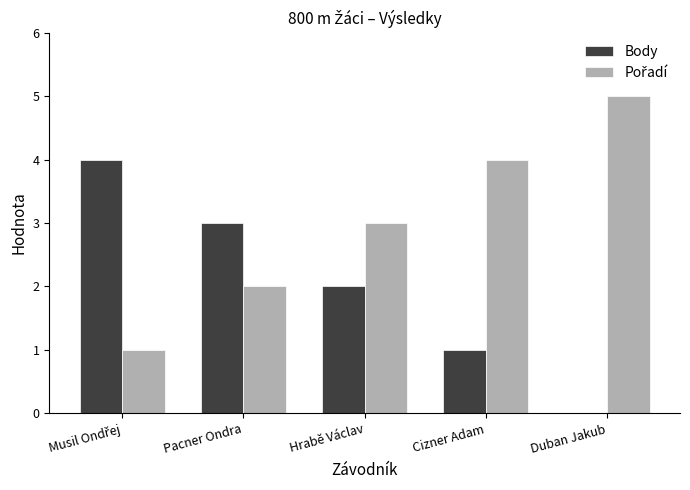

Which label corresponds to the largest value in the chart?

Duban Jakub